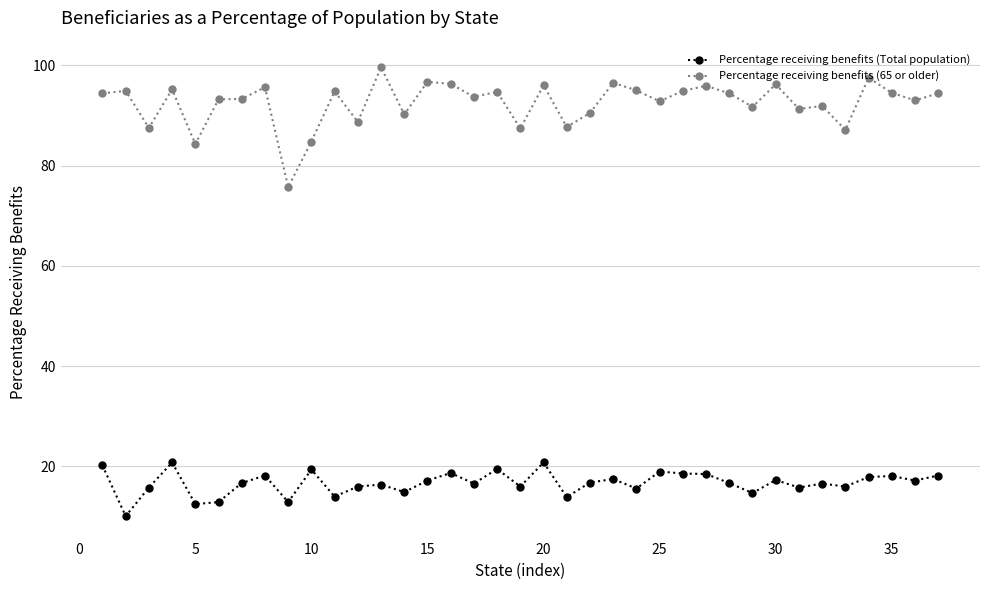

Which series has the largest total across all categories?

Percentage receiving benefits (65 or older)